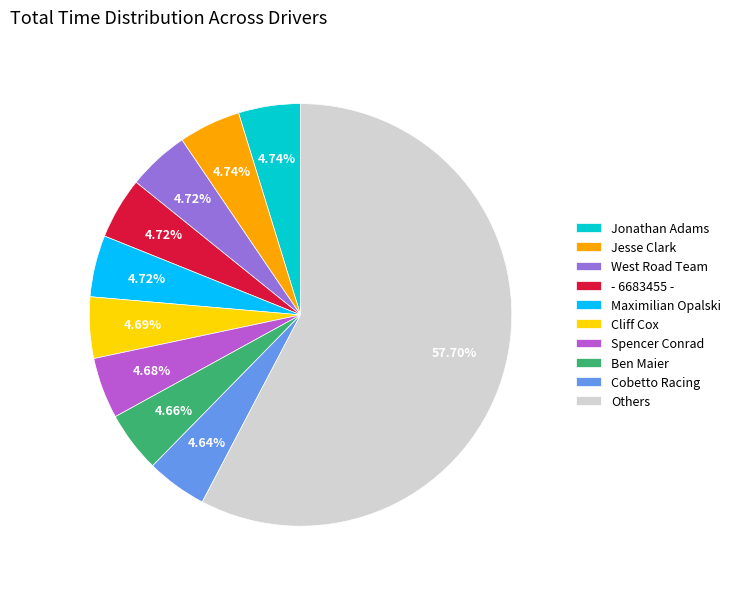

Do Maximilian Opalski and Jesse Clark together represent more than half of the pie?

No